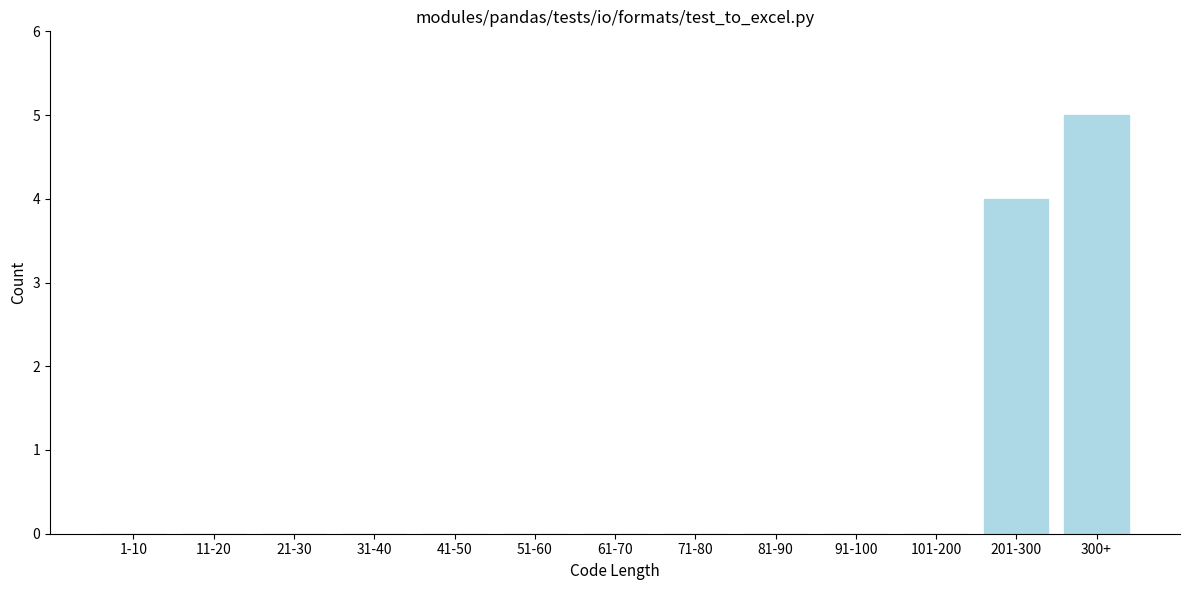

Reading left to right, transcribe all the data shown in this chart.

1-10=0	11-20=0	21-30=0	31-40=0	41-50=0	51-60=0	61-70=0	71-80=0	81-90=0	91-100=0	101-200=0	201-300=4	300+=5